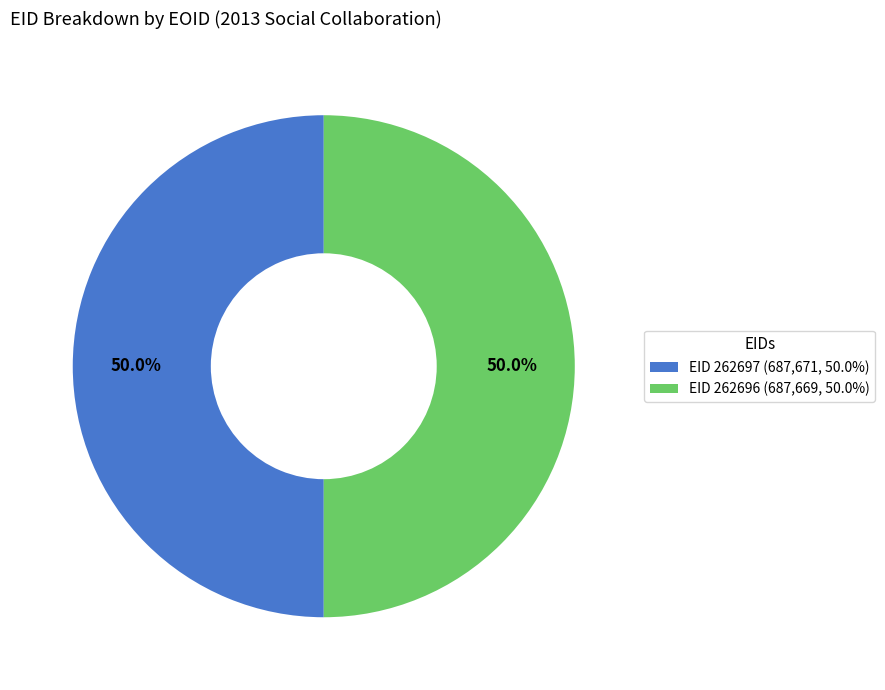

Combined, what portion of the pie is EID 262697 (687,671, 50.0%) and EID 262696 (687,669, 50.0%)?

100.0%